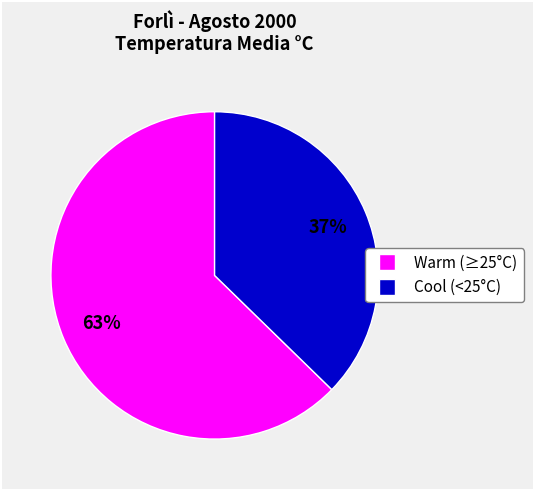

How many slices are in this pie chart?

2